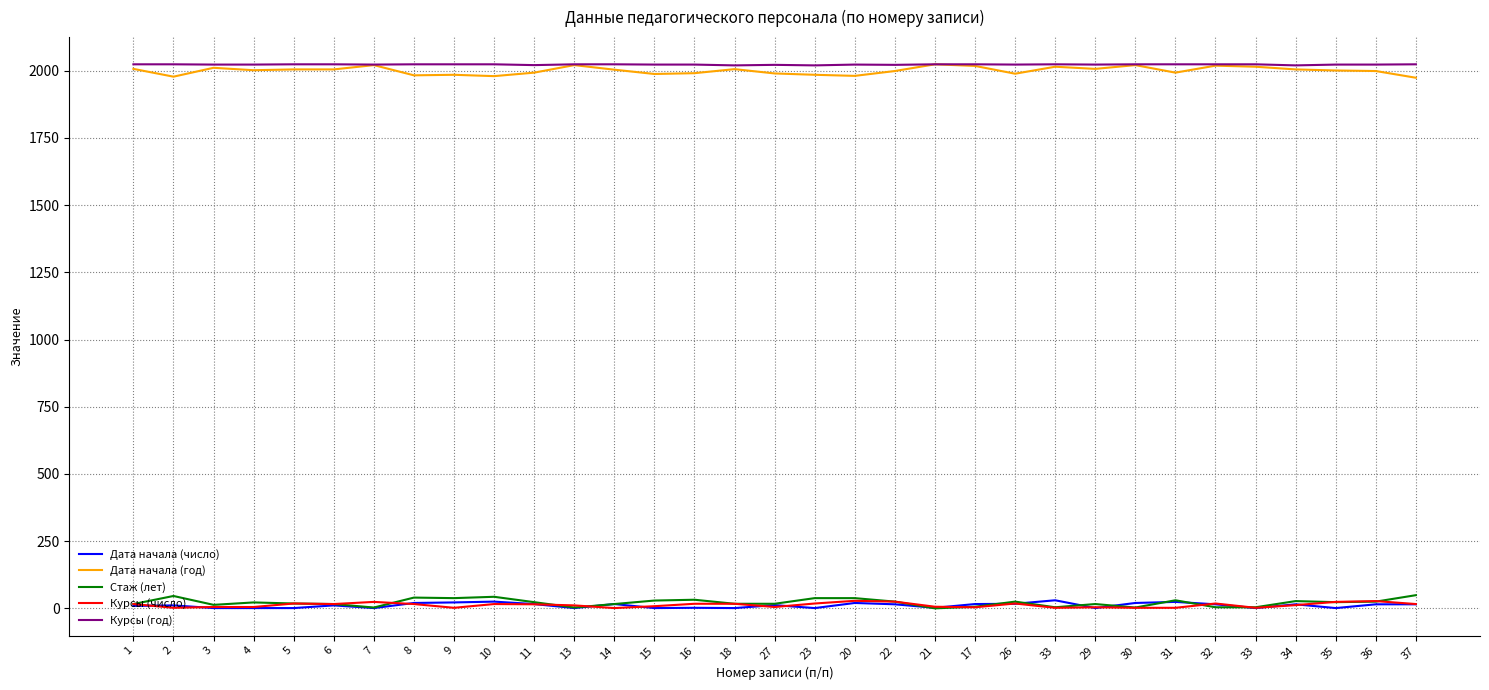

What are all the series names shown in the legend?

Дата начала (число), Дата начала (год), Стаж (лет), Курсы (число), Курсы (год)